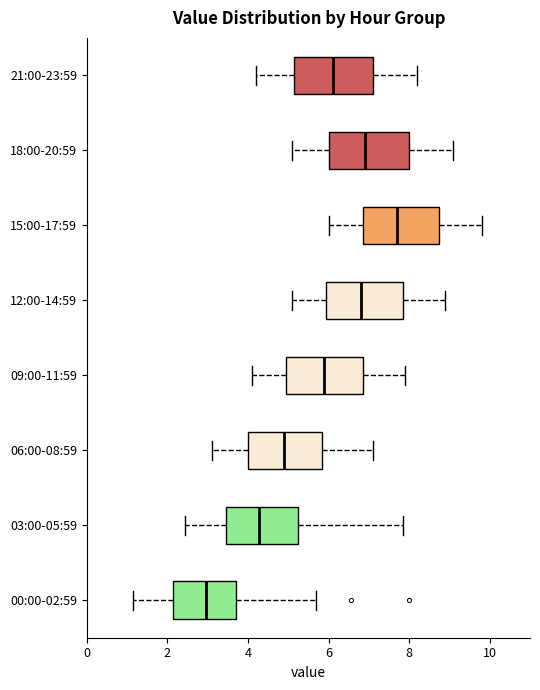

Reading bottom to top, read every box against the x-axis: the position of its median line, the range the box covers, and the ends of its whiskers. The values are not printed on the chart, so give them approximately, as read against the axis.

00:00-02:59: median 3.0, box 2.2 to 3.8, whiskers 1.2 to 5.6
03:00-05:59: median 4.2, box 3.4 to 5.2, whiskers 2.4 to 7.8
06:00-08:59: median 5.0, box 4.0 to 5.8, whiskers 3.2 to 7.2
09:00-11:59: median 6.0, box 5.0 to 6.8, whiskers 4.2 to 8.0
12:00-14:59: median 6.8, box 6.0 to 7.8, whiskers 5.2 to 9.0
15:00-17:59: median 7.8, box 6.8 to 8.8, whiskers 6.0 to 9.8
18:00-20:59: median 7.0, box 6.0 to 8.0, whiskers 5.2 to 9.2
21:00-23:59: median 6.2, box 5.2 to 7.2, whiskers 4.2 to 8.2